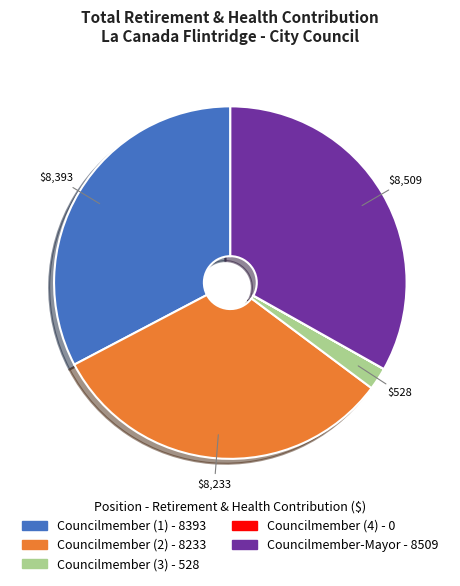

The Councilmember-Mayor - 8509 slice represents 33% of the pie. True or false?

True